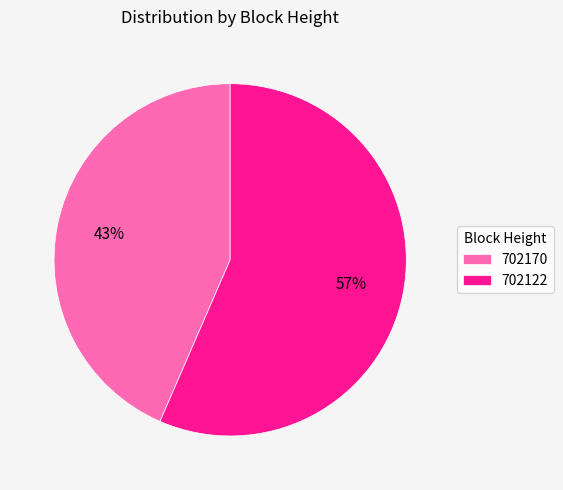

Combined, do 702122 and 702170 account for over 50%?

Yes